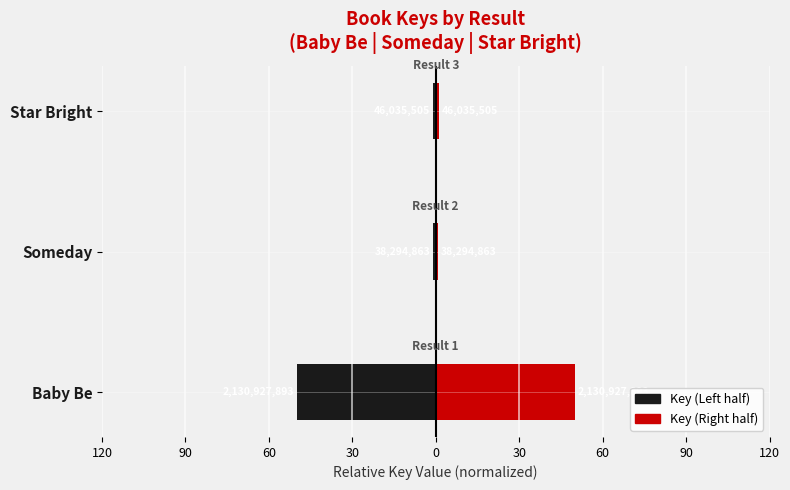

The value of Key (Right) at Star Bright is 1.1. True or false?

True